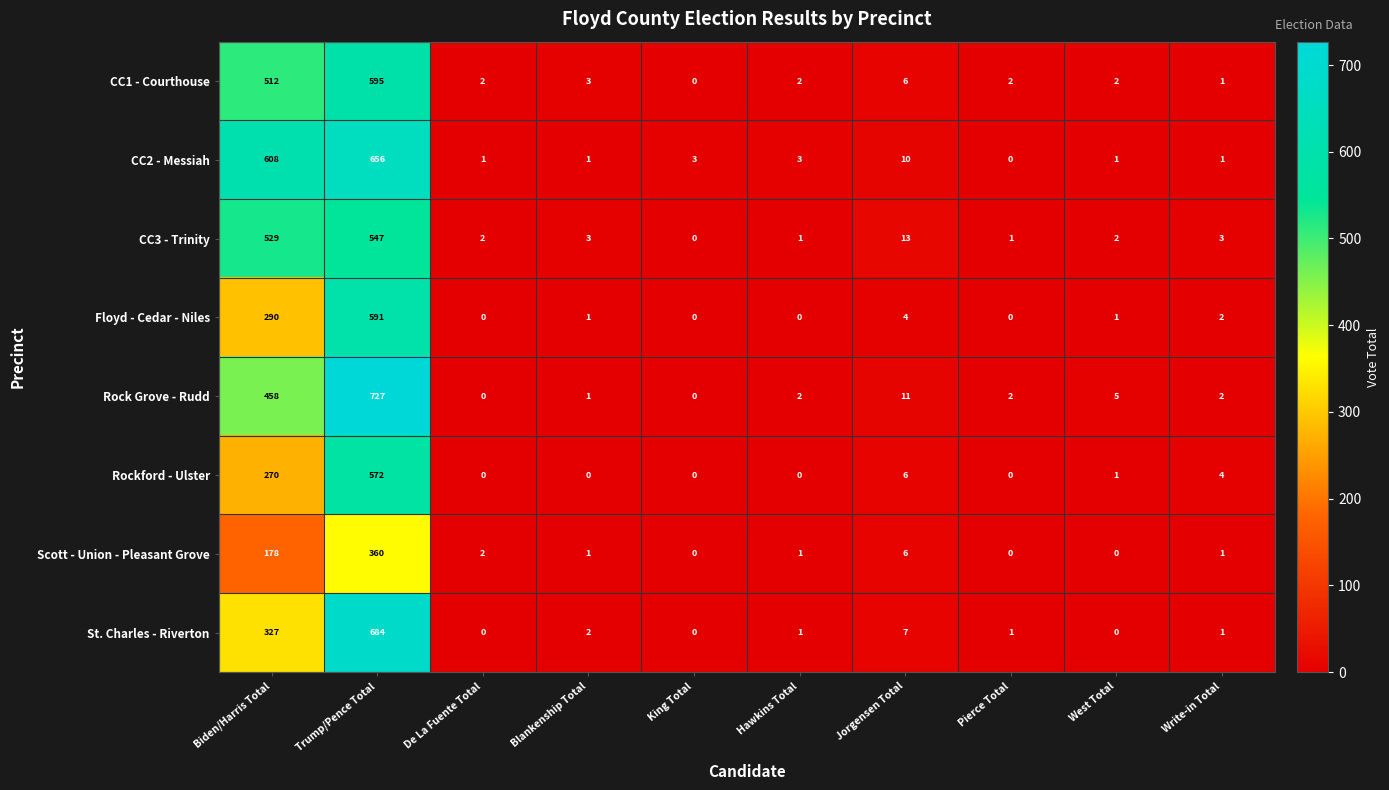

Where is St. Charles - Riverton nearest to the value 342?

Biden/Harris Total